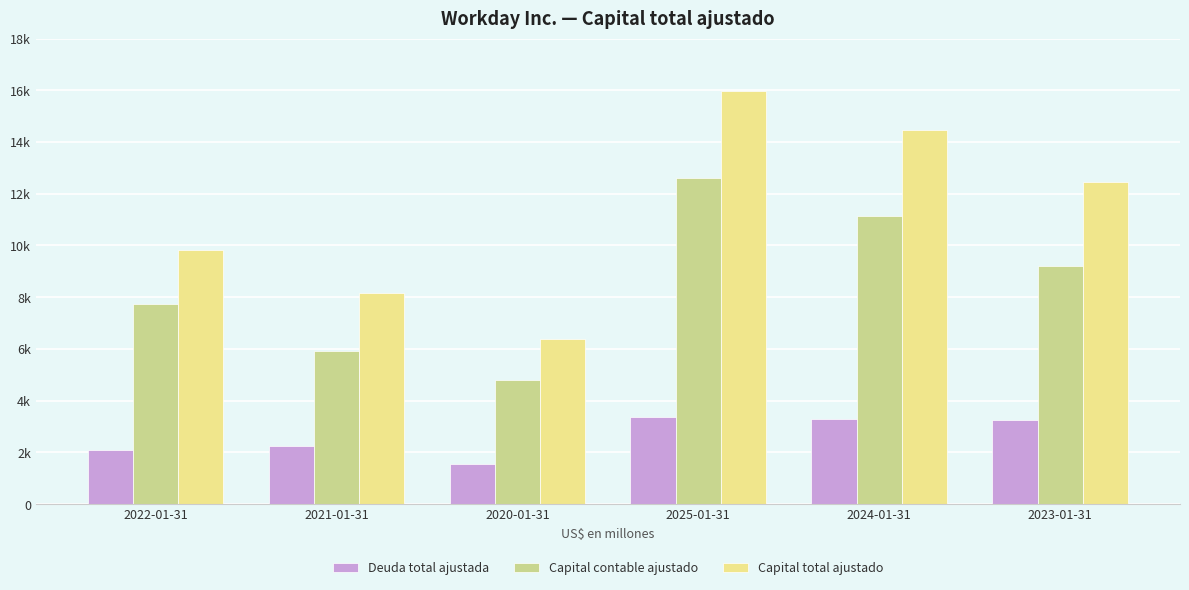

At which category is the sum across all series the highest?

2025-01-31